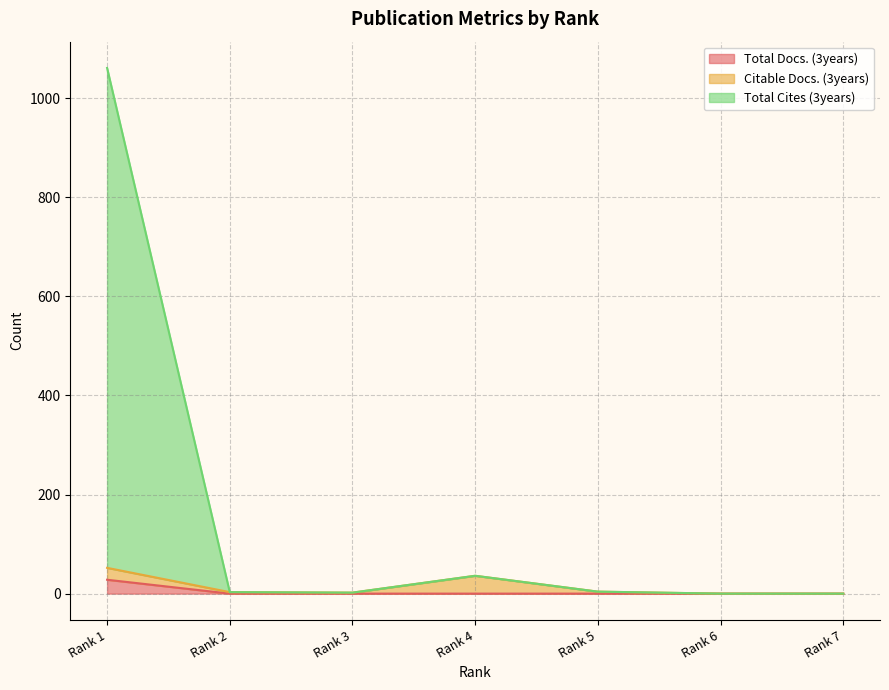

Which has a higher value, Rank 3 or Rank 6?

Rank 3